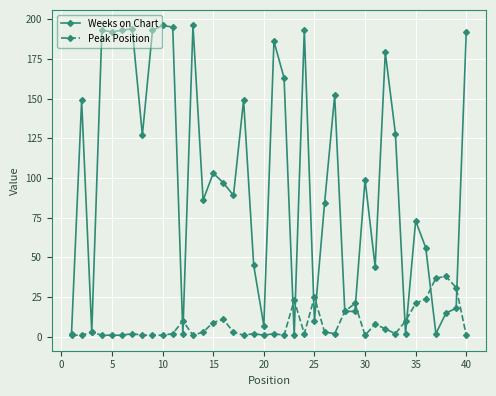

What are all the series names shown in the legend?

Weeks on Chart, Peak Position